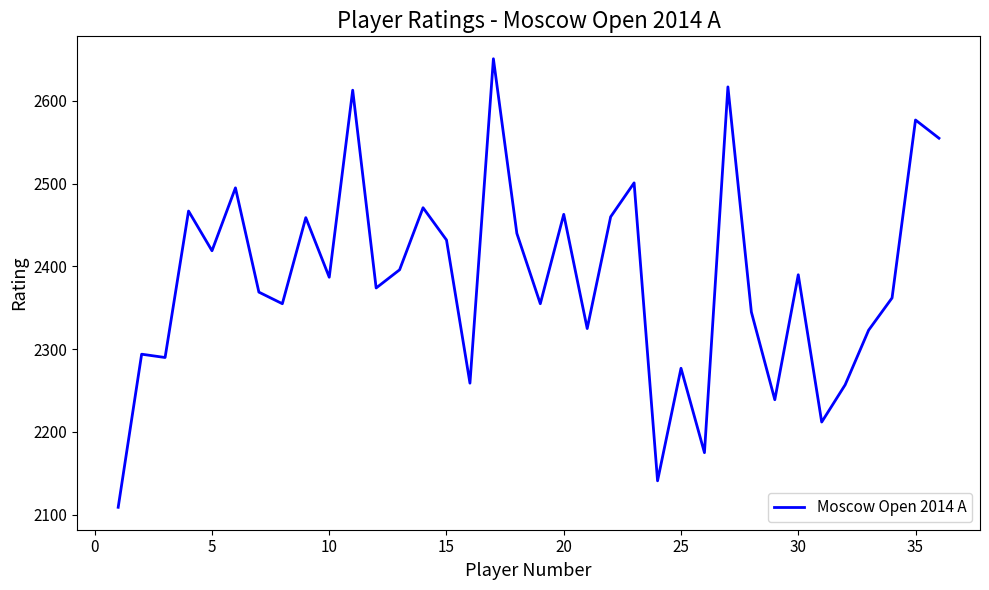

Does the chart have visible grid lines?

No